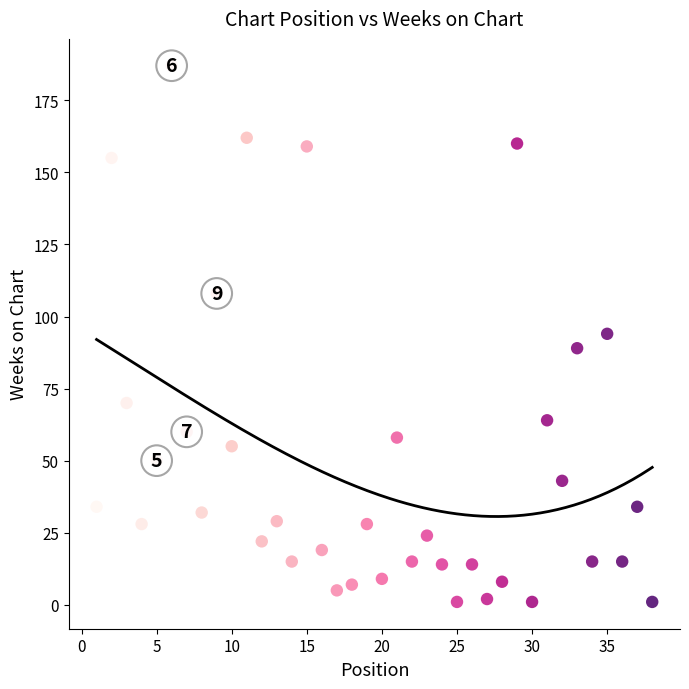

What is the range of Y values (max minus min)?

186